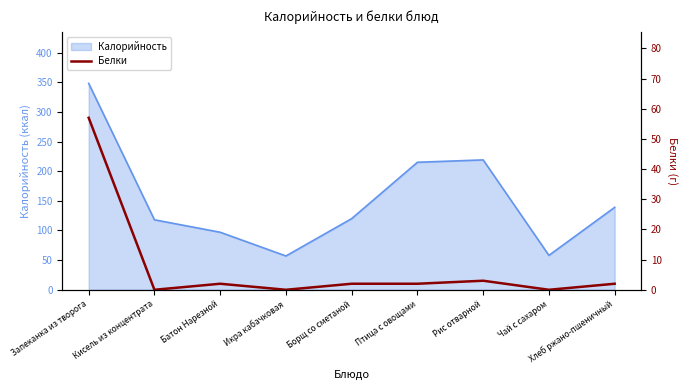

The Калорийность series shows 57 at Икра кабачковая. True or false?

True